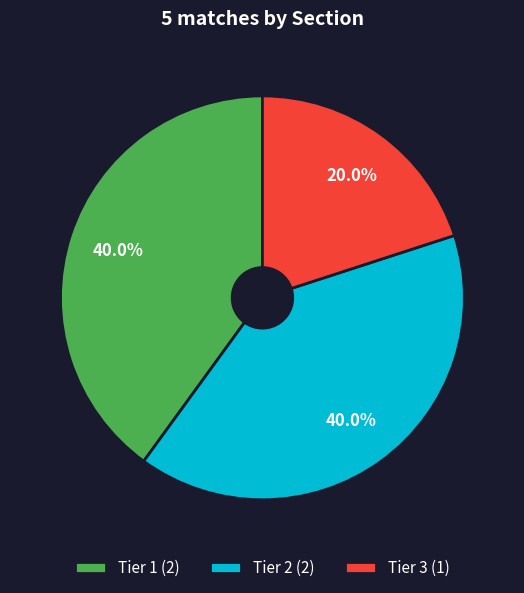

How many segments does this pie chart have?

3